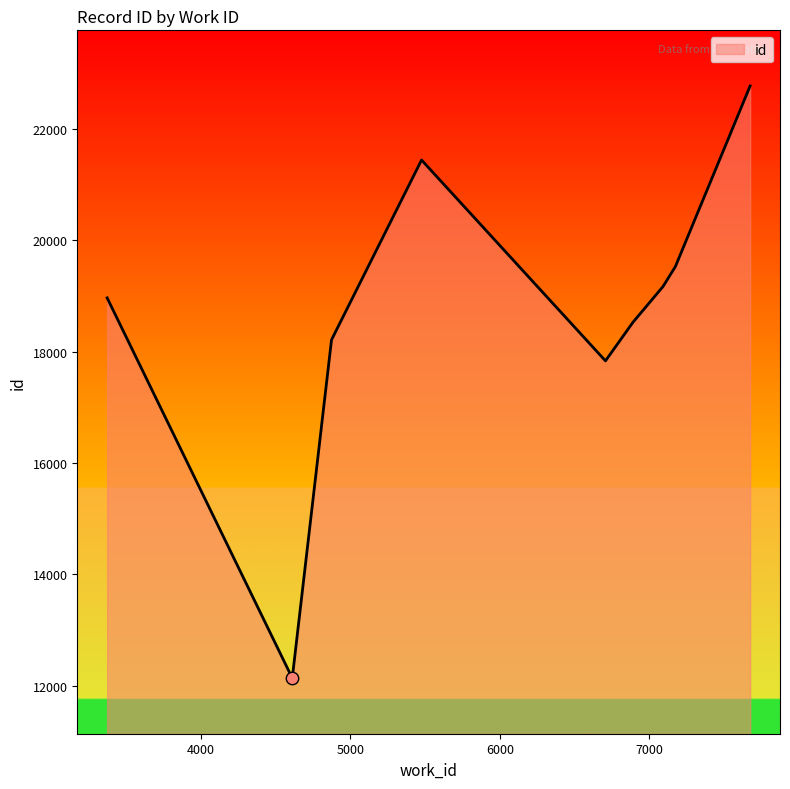

What is the ratio of the value at 6892 to the value at 7677?

0.8